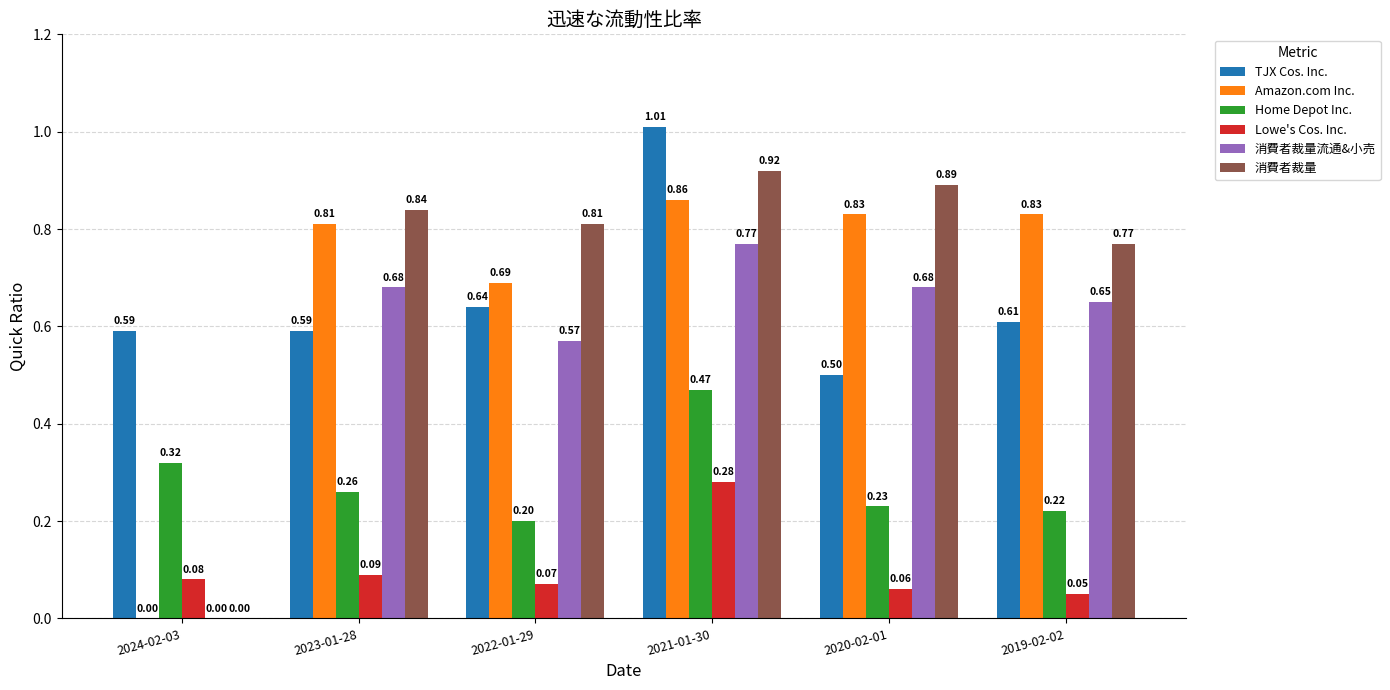

Between 2021-01-30 and 2020-02-01, which series saw the biggest shift?

TJX Cos. Inc.